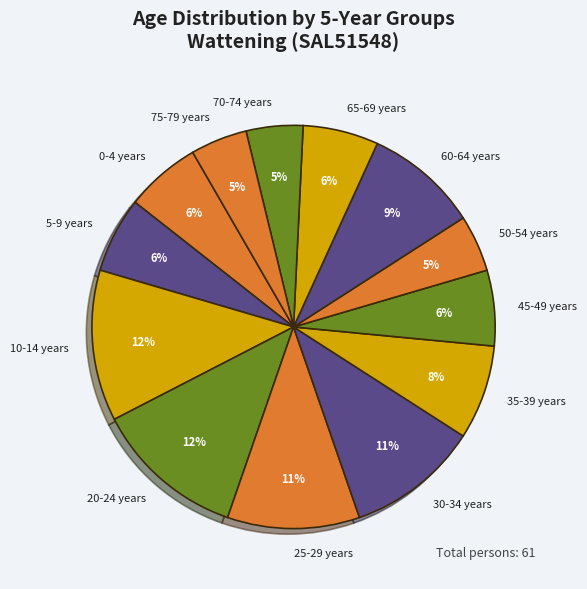

Does 65-69 years account for over 50% of the chart?

No